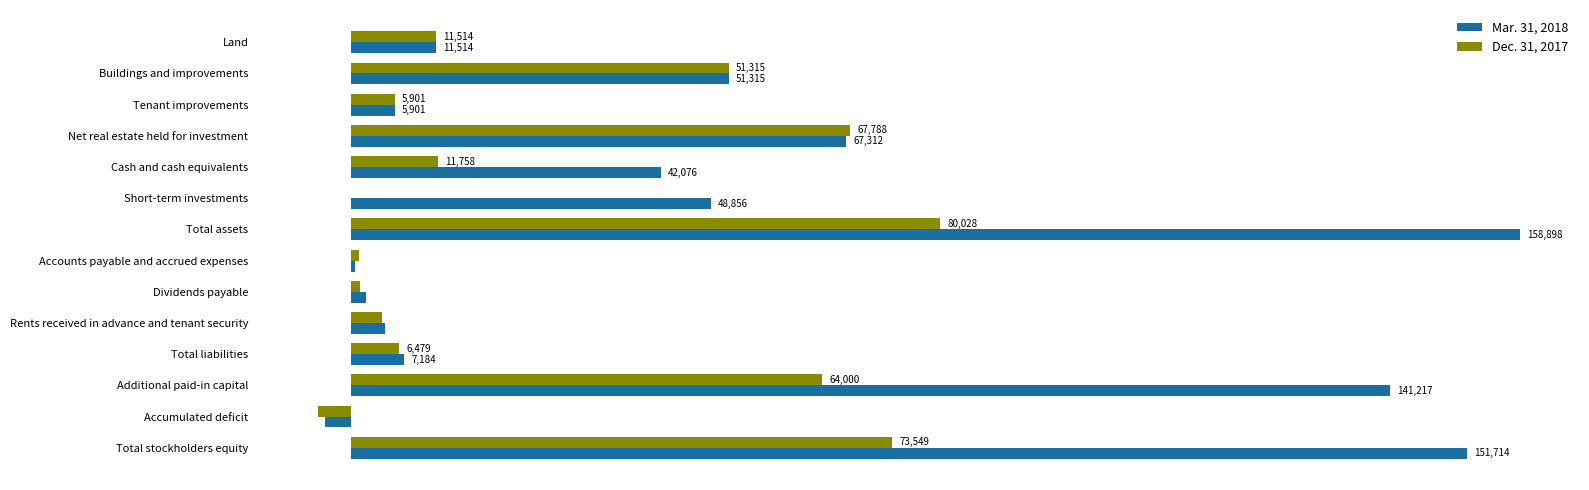

Is the value of Dec. 31, 2017 at Accounts payable and accrued expenses greater than the value of Mar. 31, 2018 at Rents received in advance and tenant security?

No